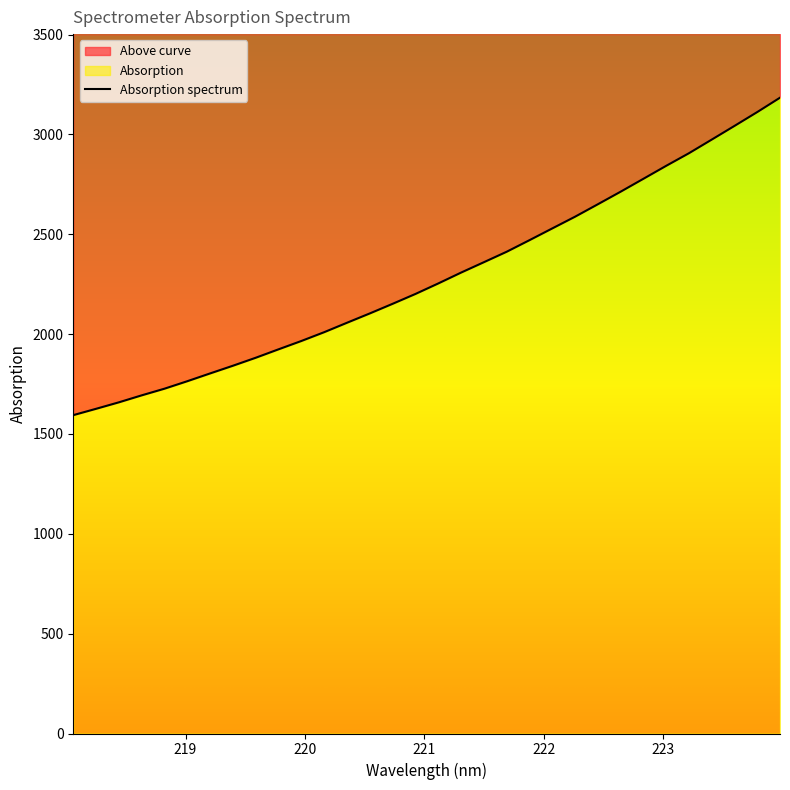

Reading left to right, extract all data points from this chart.

1594.3	1626.1	1658.6	1693.5	1726.9	1764.4	1803.4	1841.9	1881.9	1924.1	1965.8	2009.9	2057.1	2103.8	2151.9	2201.2	2253.8	2308.1	2360.1	2412.4	2470.4	2529.2	2587.9	2650.2	2713.1	2777.7	2842.7	2905.8	2974.0	3042.6	3112.0	3184.0